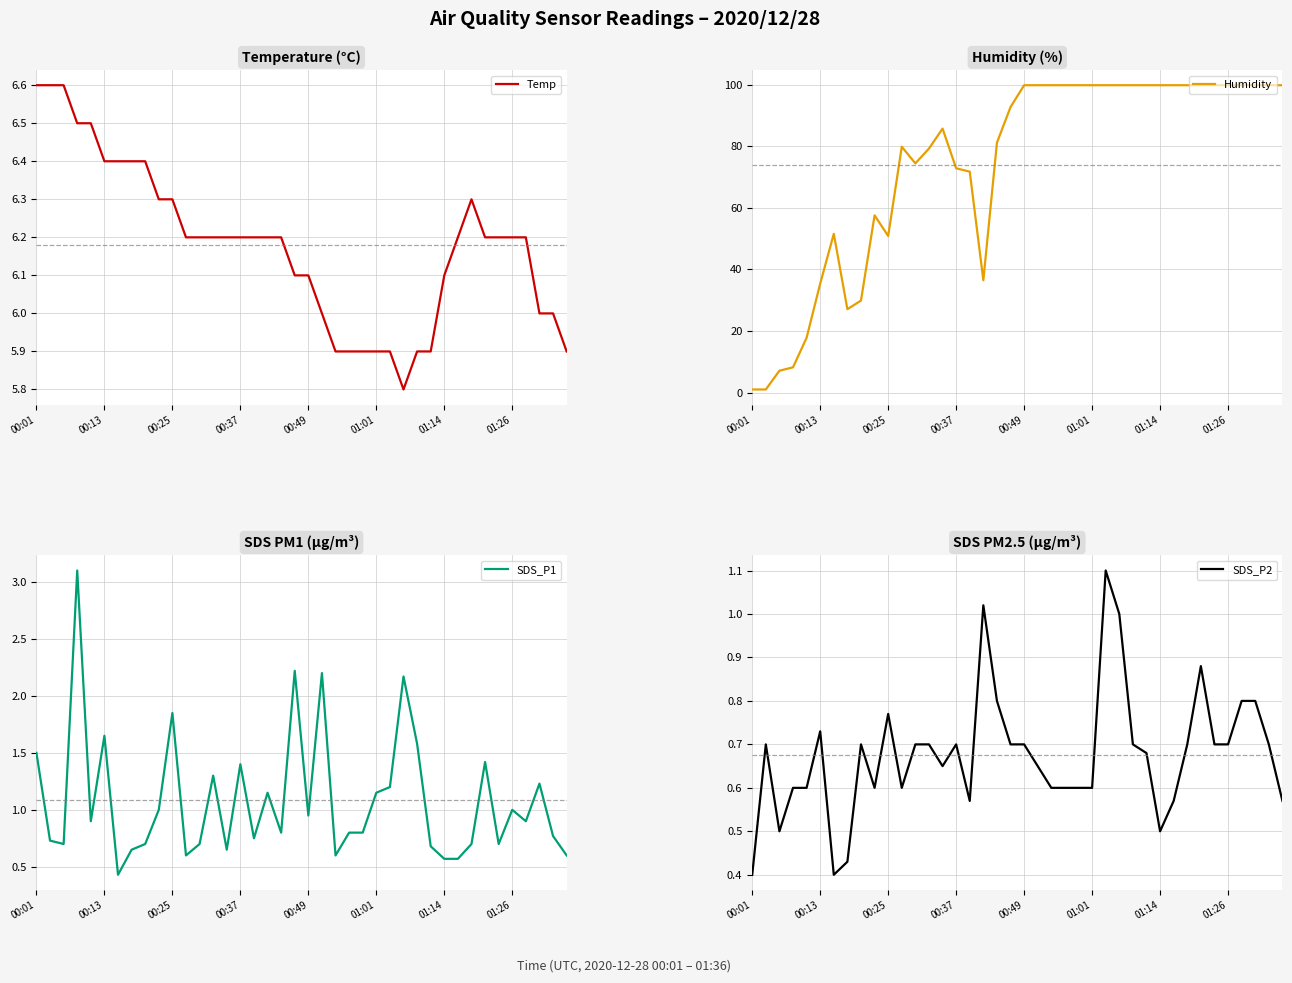

Is it true that Temp equals 6.3 at 00:25?

True